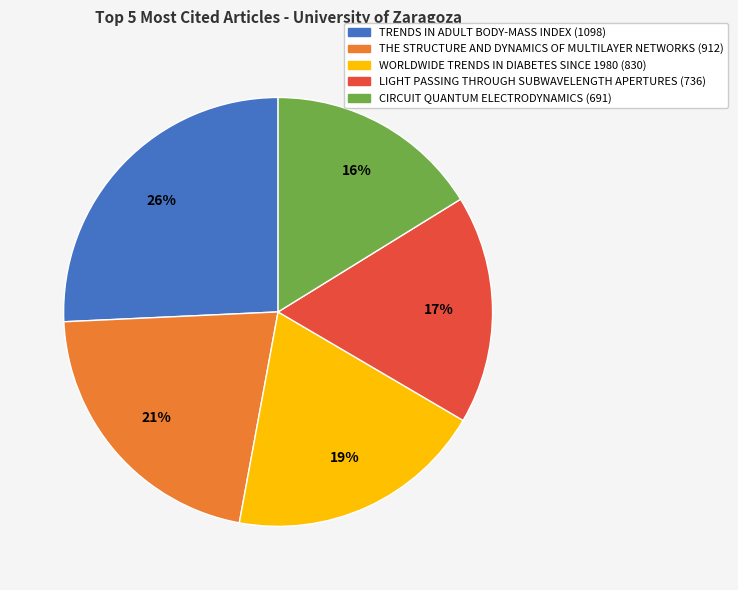

Is it true that LIGHT PASSING THROUGH SUBWAVELENGTH APERTURES (736) is 17% of the pie?

True